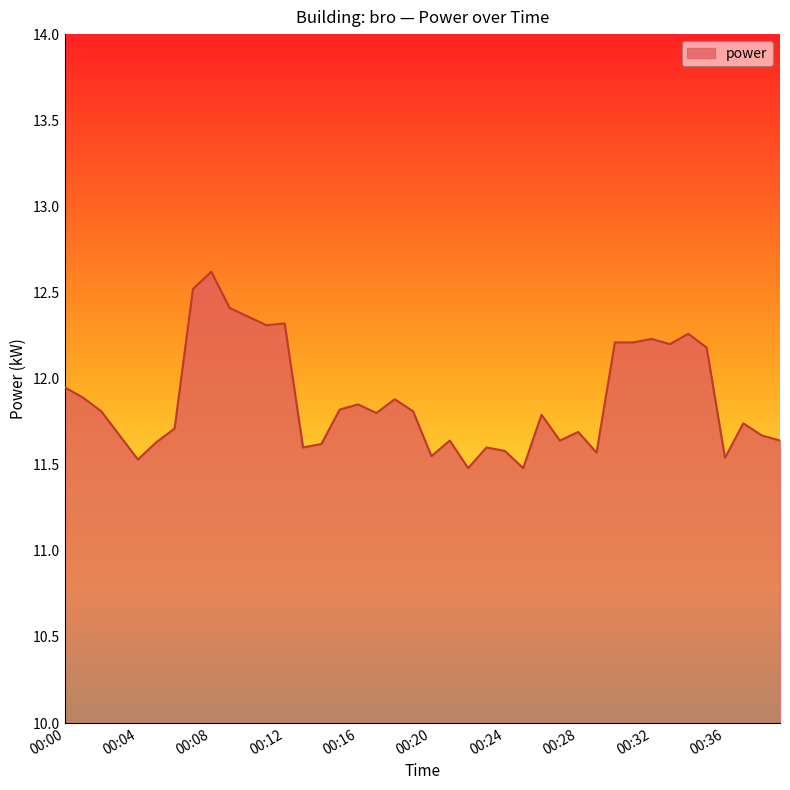

What is the difference between the maximum and minimum values?

1.1